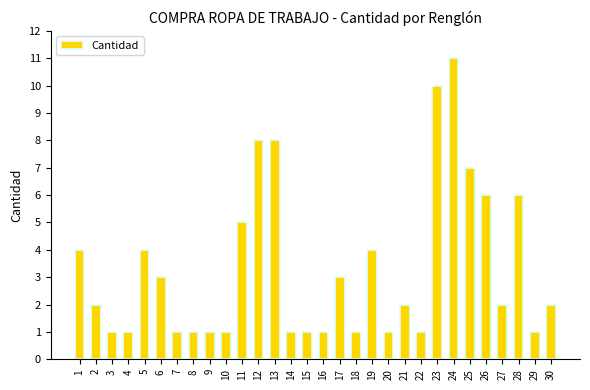

What is the average value?

3